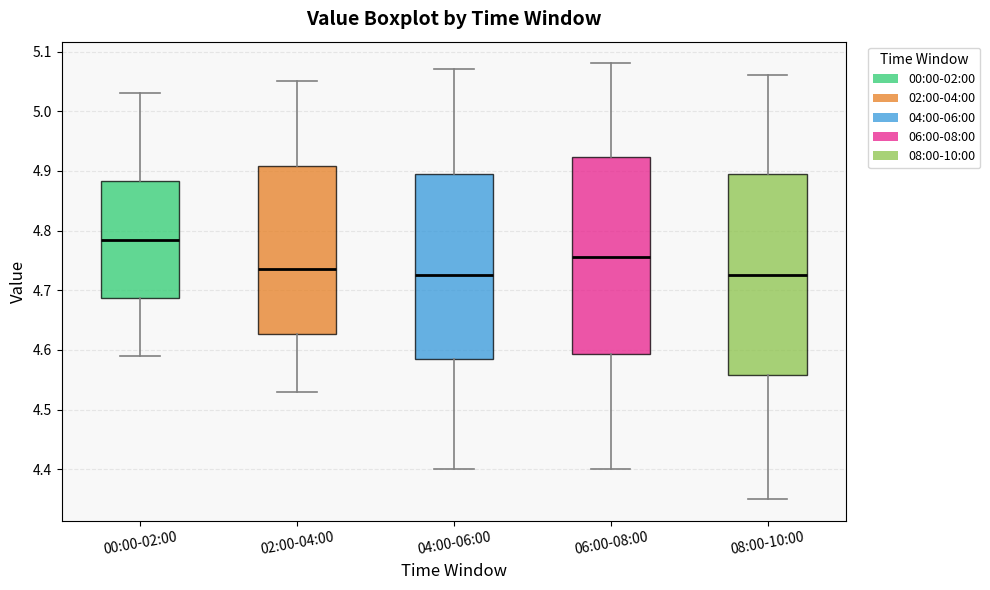

Reading left to right, transcribe this box plot: for each box, give where its median line is, the range the box spans, and where its two whiskers end, as read against the y-axis. The values are not printed on the chart, so give them approximately, as read against the axis.

00:00-02:00: median 4.79, box 4.69 to 4.88, whiskers 4.59 to 5.03
02:00-04:00: median 4.74, box 4.63 to 4.91, whiskers 4.53 to 5.05
04:00-06:00: median 4.73, box 4.59 to 4.90, whiskers 4.40 to 5.07
06:00-08:00: median 4.76, box 4.59 to 4.92, whiskers 4.40 to 5.08
08:00-10:00: median 4.73, box 4.56 to 4.90, whiskers 4.35 to 5.06